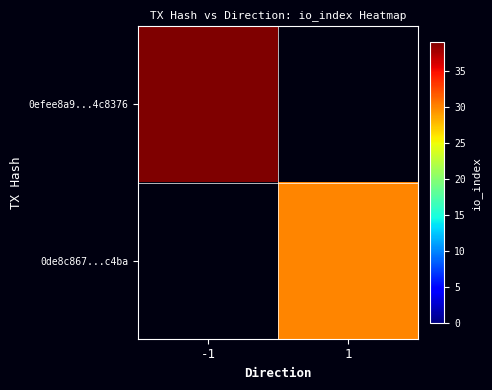

What is the total value across all series at 1?

30